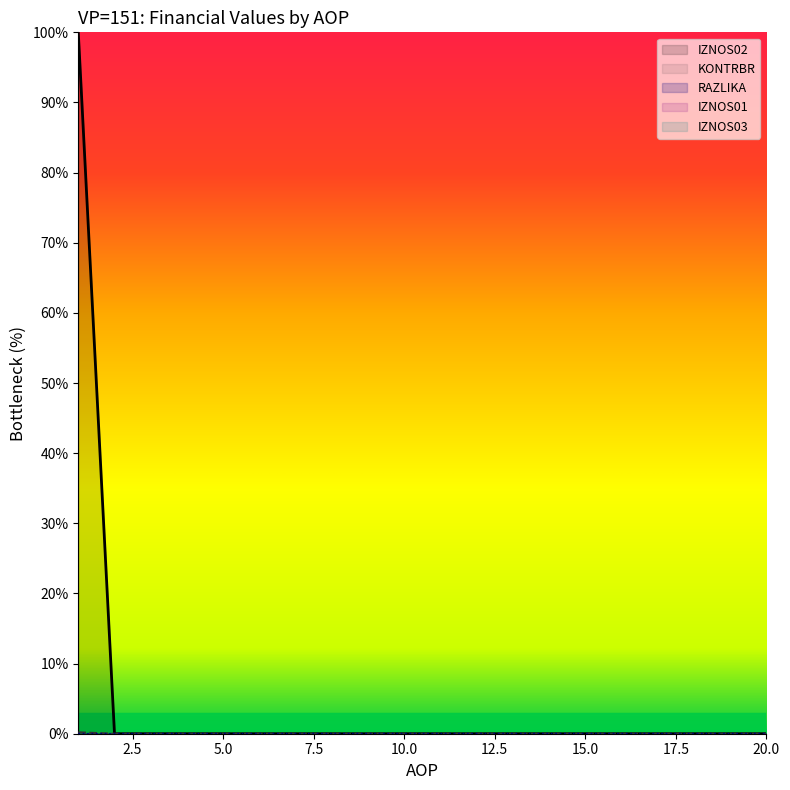

Does the chart have visible grid lines?

No